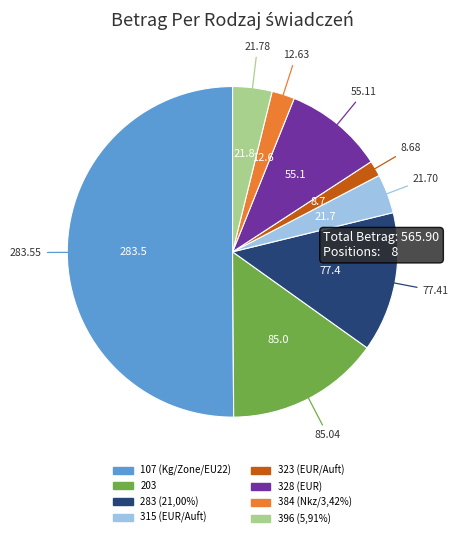

What is the ratio of the value at 283 (21,00%) to the value at 315 (EUR/Auft)?

3.6